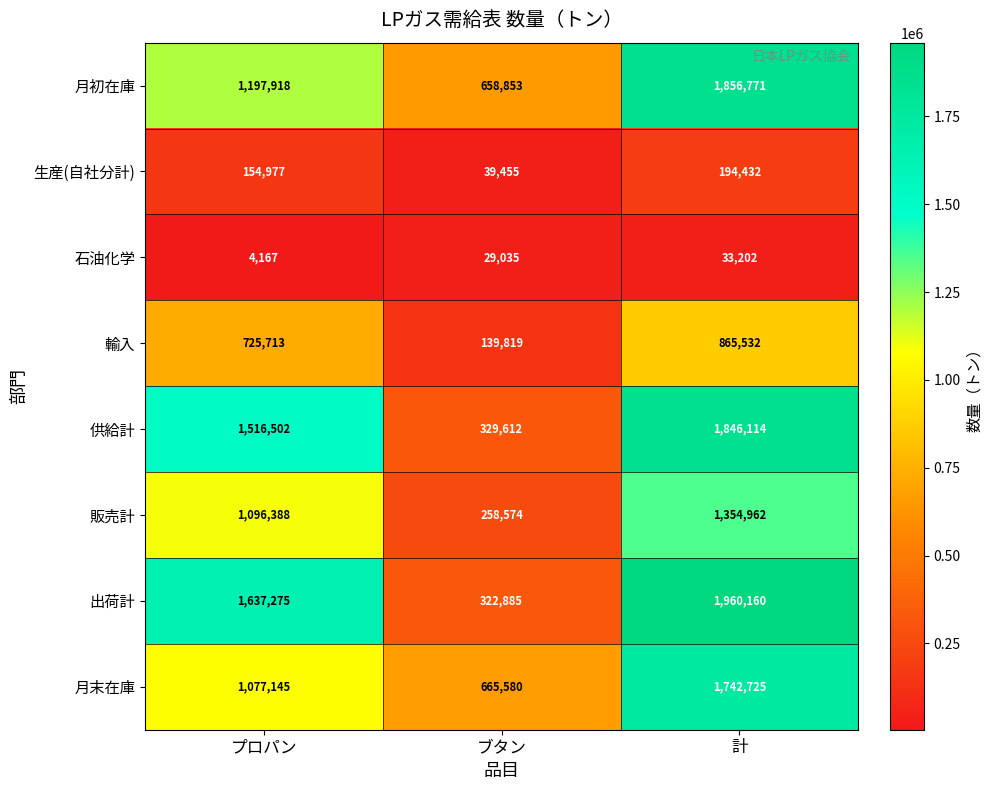

What is the difference between the highest and lowest values at ブタン?

636545